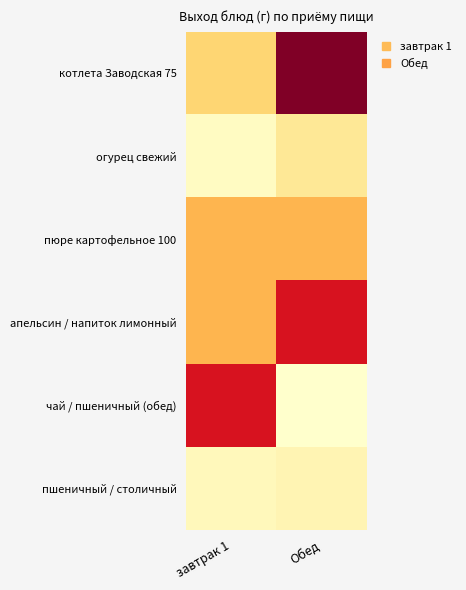

Reading left to right, transcribe all the data shown in this chart.

котлета Заводская 75: завтрак 1=75	Обед=250
огурец свежий: завтрак 1=20	Обед=50
пюре картофельное 100: завтрак 1=100	Обед=100
апельсин / напиток лимонный: завтрак 1=100	Обед=200
чай / пшеничный (обед): завтрак 1=200	Обед=13
пшеничный / столичный: завтрак 1=25	Обед=30